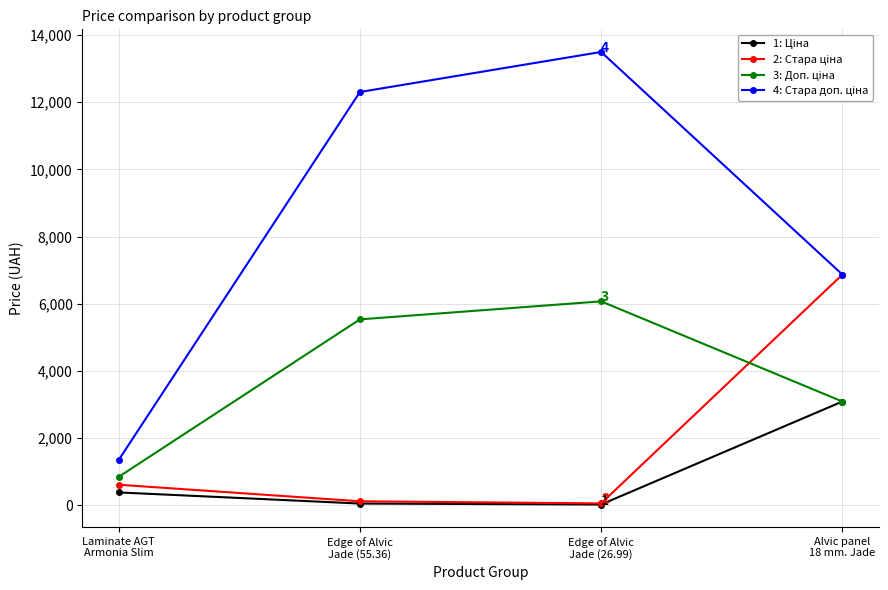

How many series are shown in this chart?

4